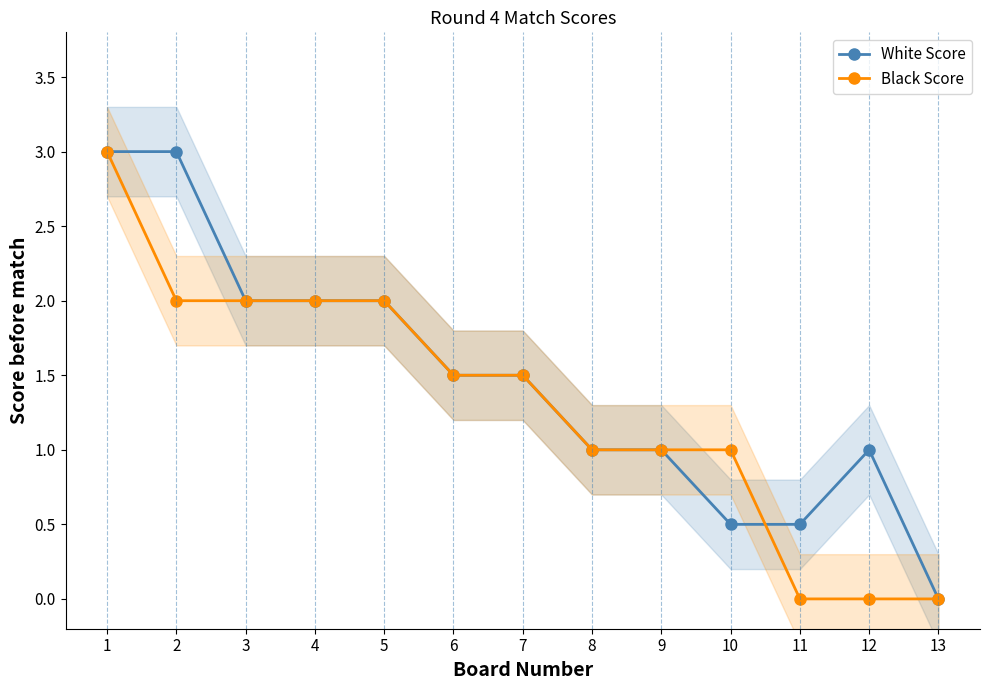

Count the number of categories in the chart.

13